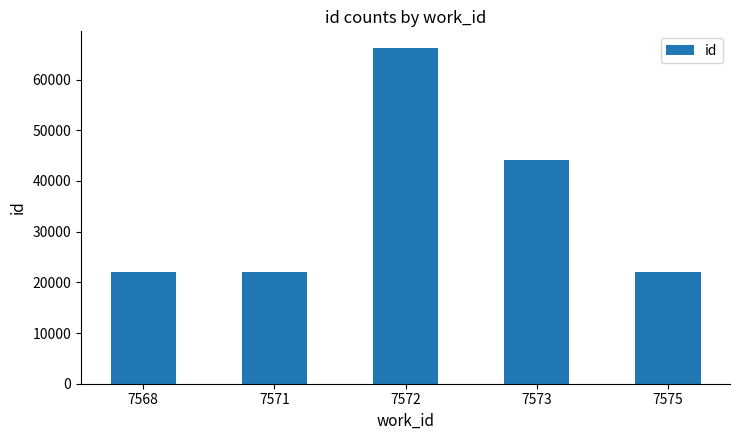

What is the ratio of the value at 7571 to the value at 7575?

1.0